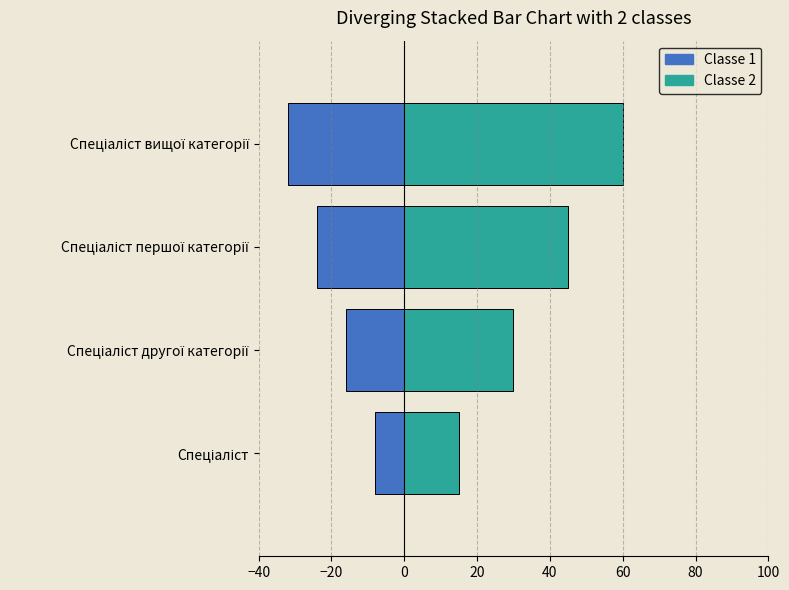

Reading left to right, transcribe all the data shown in this chart.

Classe 1: -8	-16	-24	-32
Classe 2: 15	30	45	60